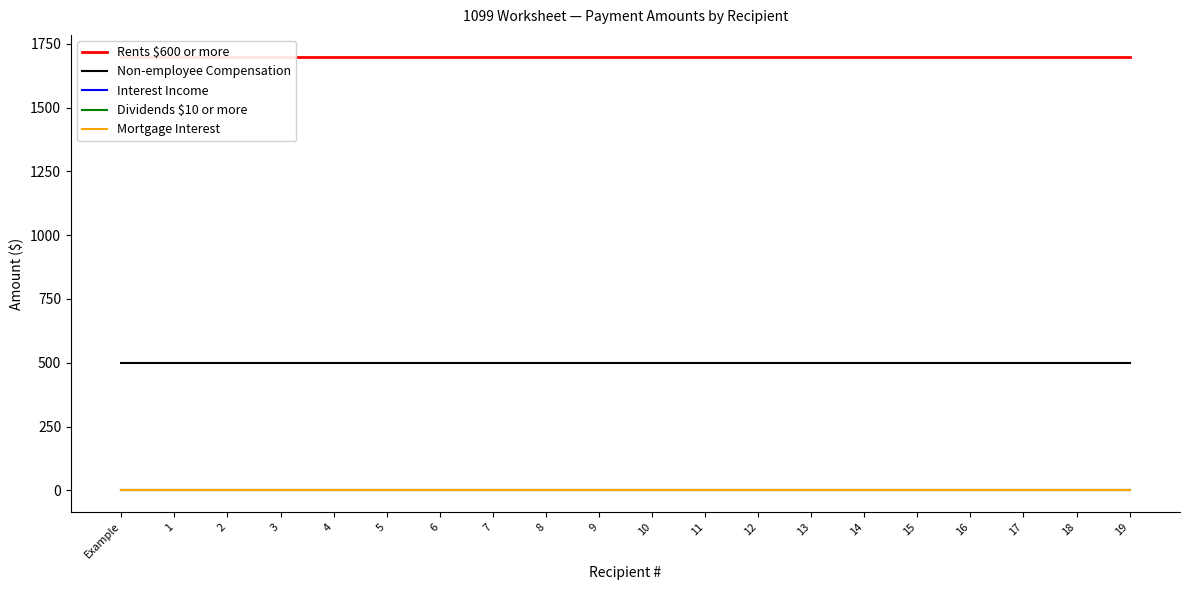

Rank the series by their maximum value, from highest to lowest.

Rents $600 or more, Non-employee Compensation, Interest Income, Dividends $10 or more, Mortgage Interest